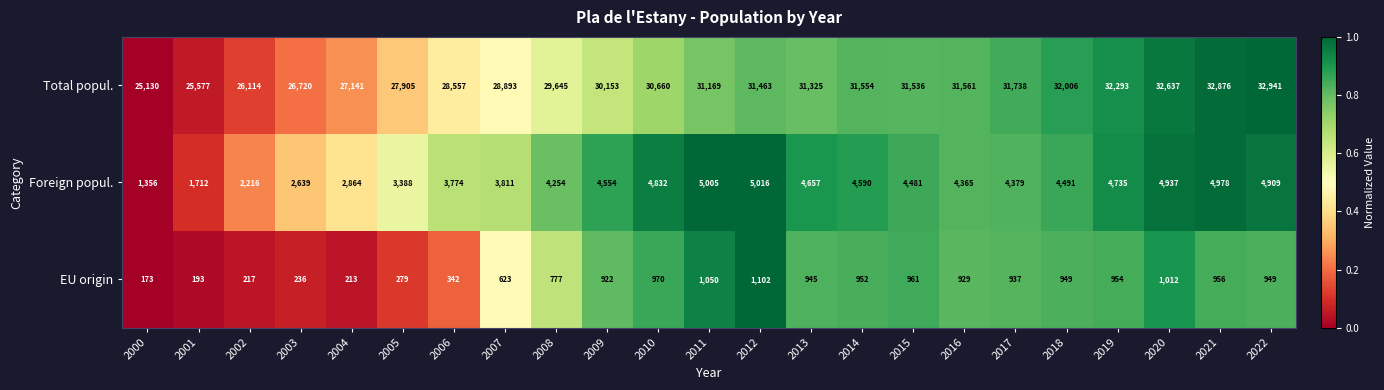

Where is EU origin nearest to the value 637?

2007